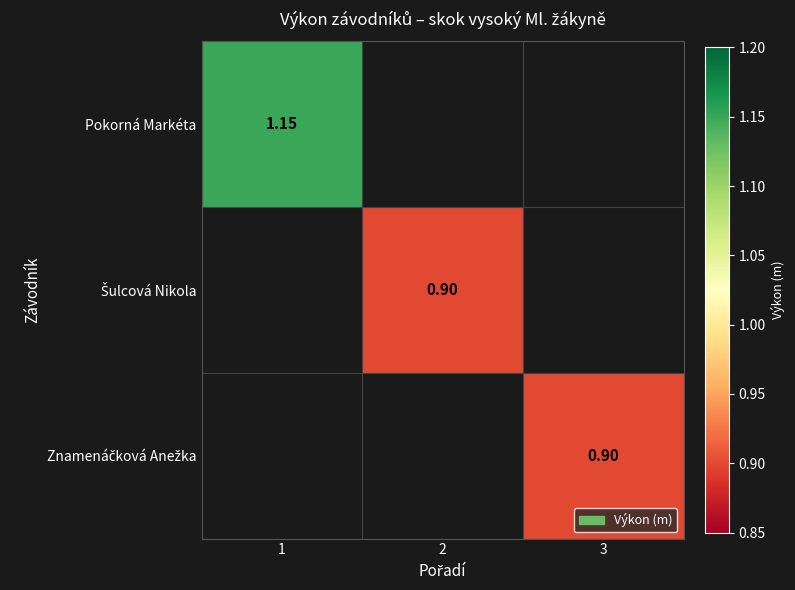

What is the sum of all Znamenáčková Anežka values?

0.9